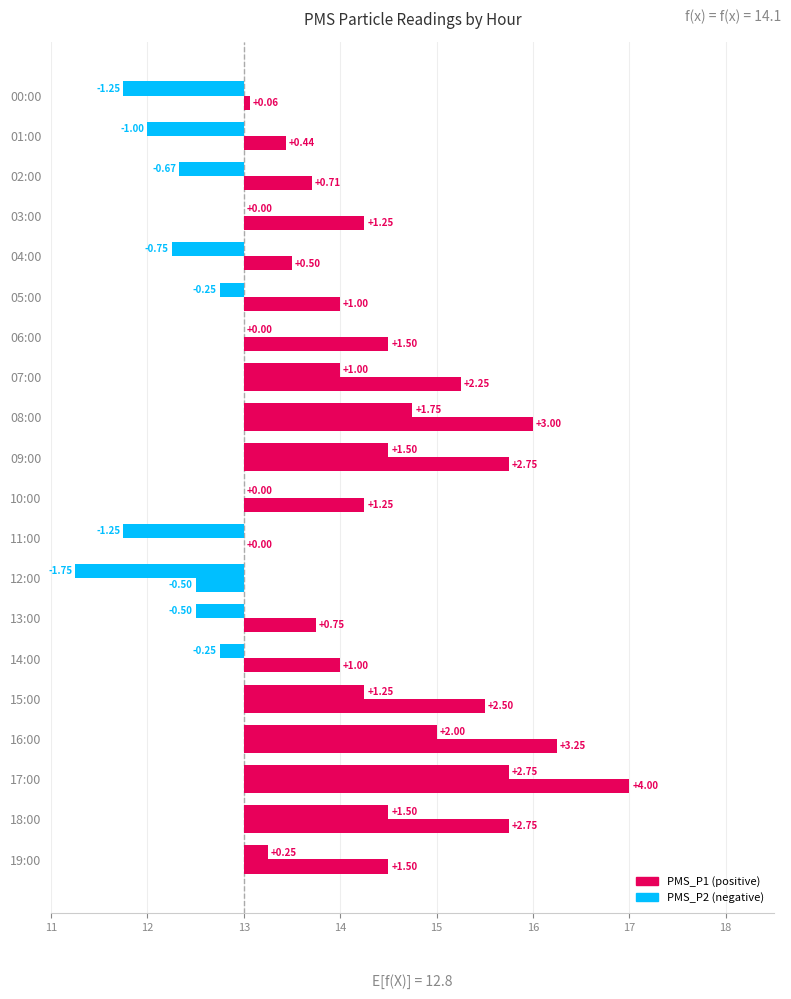

What is the value of the PMS_P1 bar at the 7th from the left?

1.5